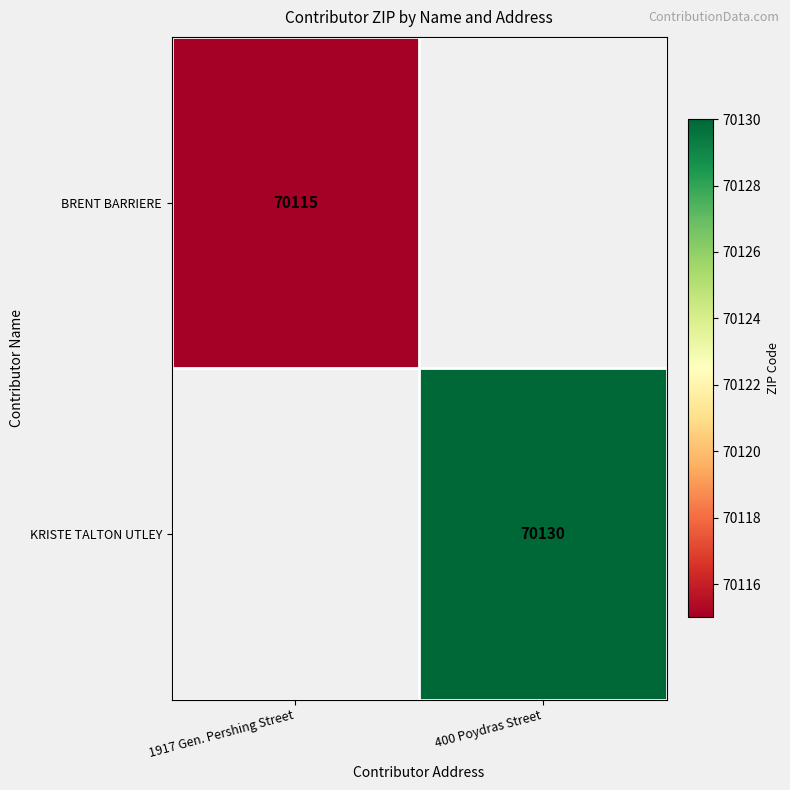

Is the value of BRENT BARRIERE at 1917 Gen. Pershing Street greater than the value of KRISTE TALTON UTLEY at 400 Poydras Street?

No